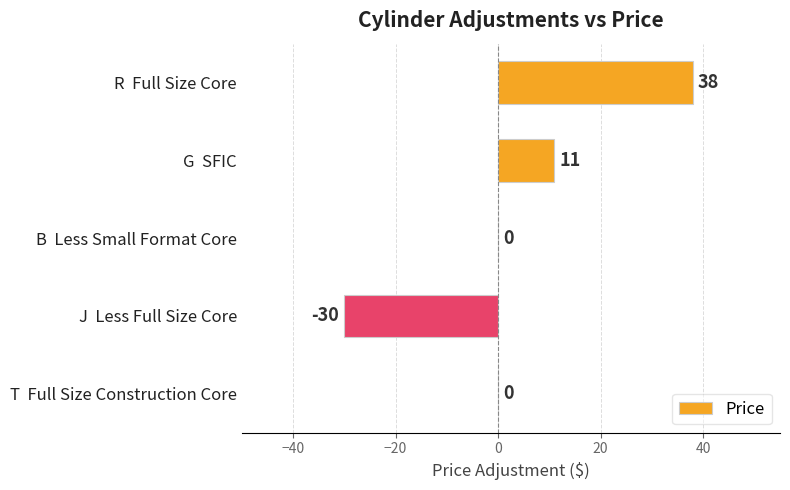

Reading top to bottom, what are all the values shown in this chart?

R  Full Size Core=38	G  SFIC=11	B  Less Small Format Core=0	J  Less Full Size Core=-30	T  Full Size Construction Core=0